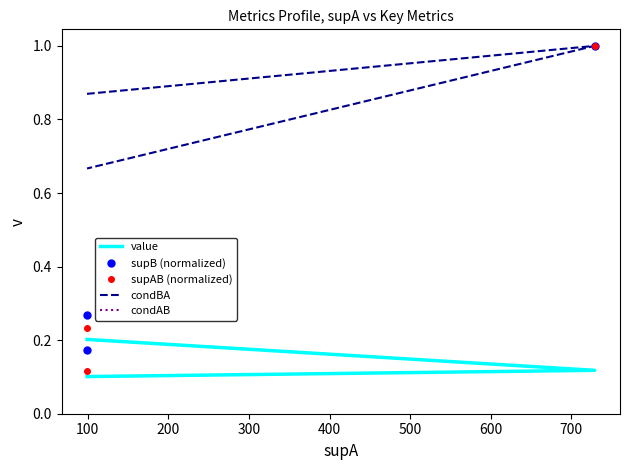

What is the difference between the maximum and second lowest values in the supAB (normalized) series?

0.8